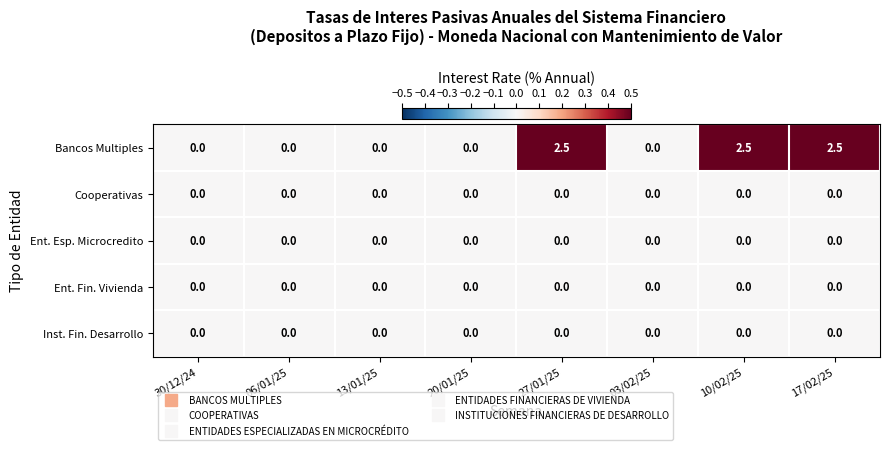

The value of Ent. Fin. Vivienda at 17/02/25 is 0.0. True or false?

True